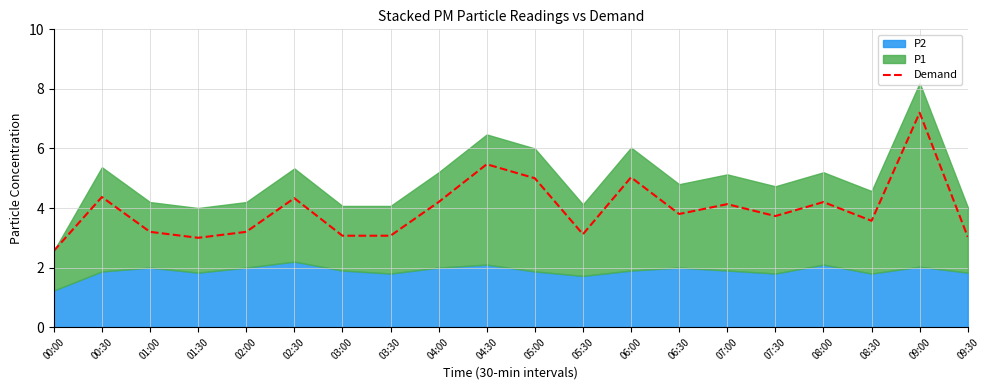

Reading right to left, list all the values displayed in this chart.

3.0	7.2	3.6	4.2	3.7	4.1	3.8	5.0	3.1	5.0	5.5	4.2	3.1	3.1	4.3	3.2	3.0	3.2	4.4	2.6